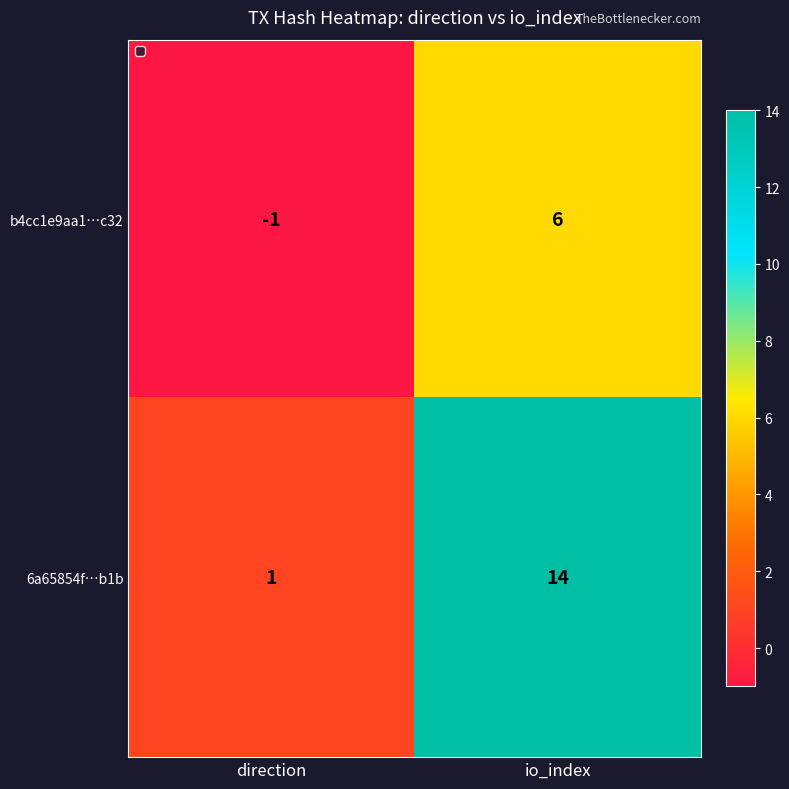

At which category does the chart reach its minimum across all series?

direction